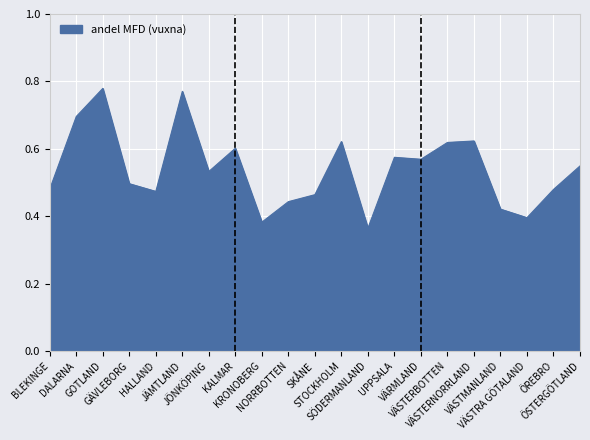

Reading left to right, what are all the values shown in this chart?

BLEKINGE=0.5	DALARNA=0.7	GOTLAND=0.8	GÄVLEBORG=0.5	HALLAND=0.5	JÄMTLAND=0.8	JÖNKÖPING=0.5	KALMAR=0.6	KRONOBERG=0.4	NORRBOTTEN=0.4	SKÅNE=0.5	STOCKHOLM=0.6	SÖDERMANLAND=0.4	UPPSALA=0.6	VÄRMLAND=0.6	VÄSTERBOTTEN=0.6	VÄSTERNORRLAND=0.6	VÄSTMANLAND=0.4	VÄSTRA GÖTALAND=0.4	ÖREBRO=0.5	ÖSTERGÖTLAND=0.5